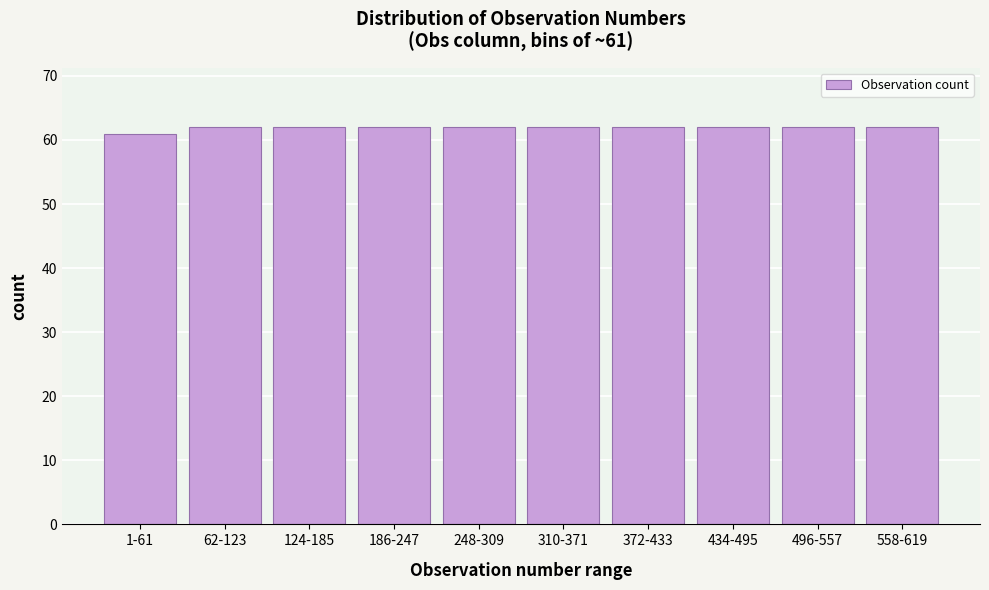

Reading left to right, transcribe all the data shown in this chart.

1-61=61	62-123=62	124-185=62	186-247=62	248-309=62	310-371=62	372-433=62	434-495=62	496-557=62	558-619=62